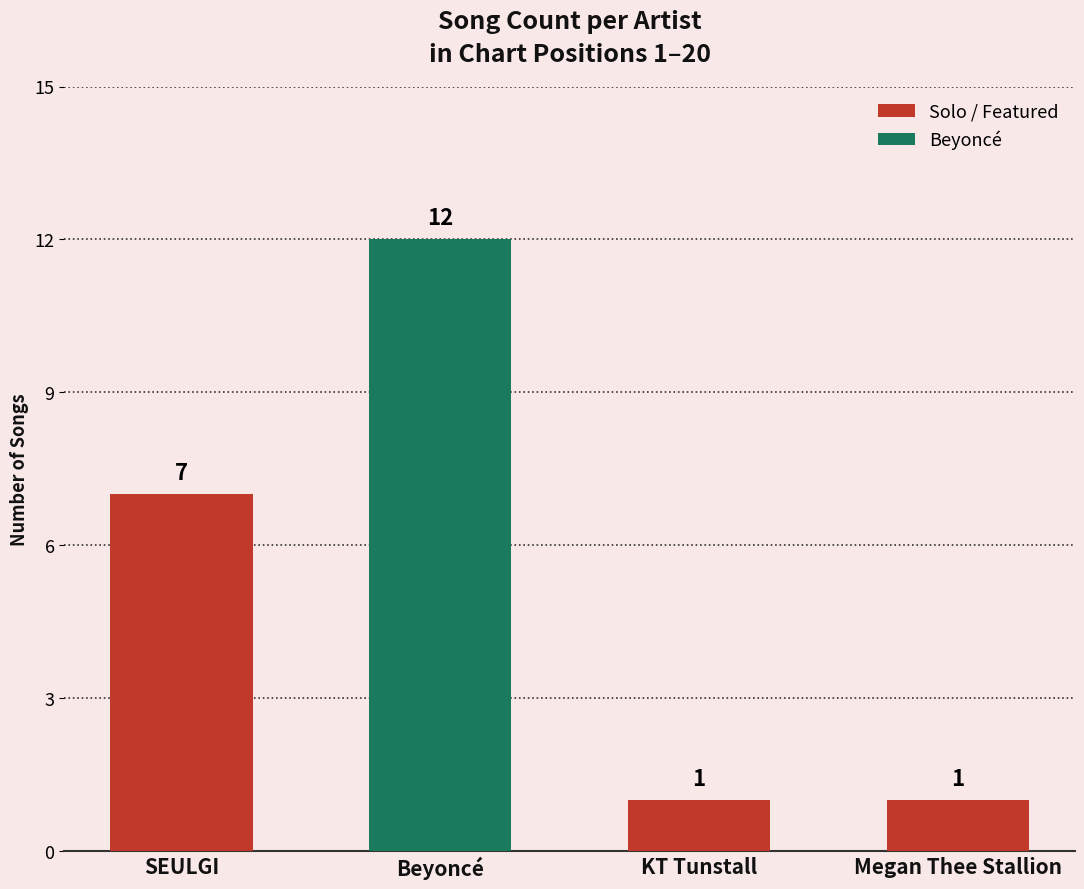

Which label corresponds to the largest value in the chart?

Beyoncé